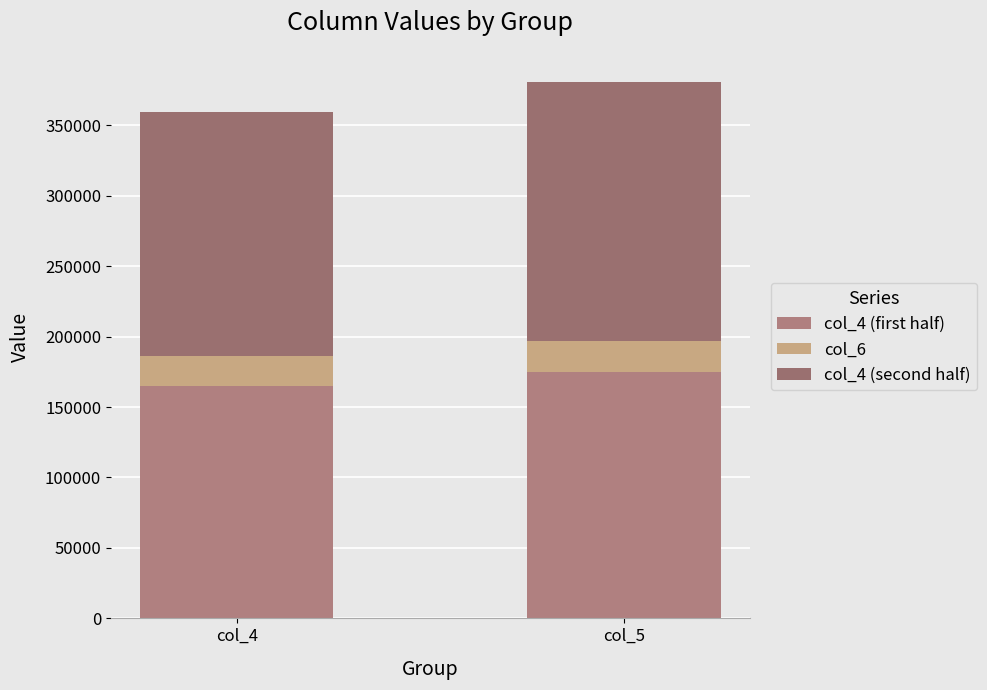

Are the bars grouped side by side (vs. stacked)?

No